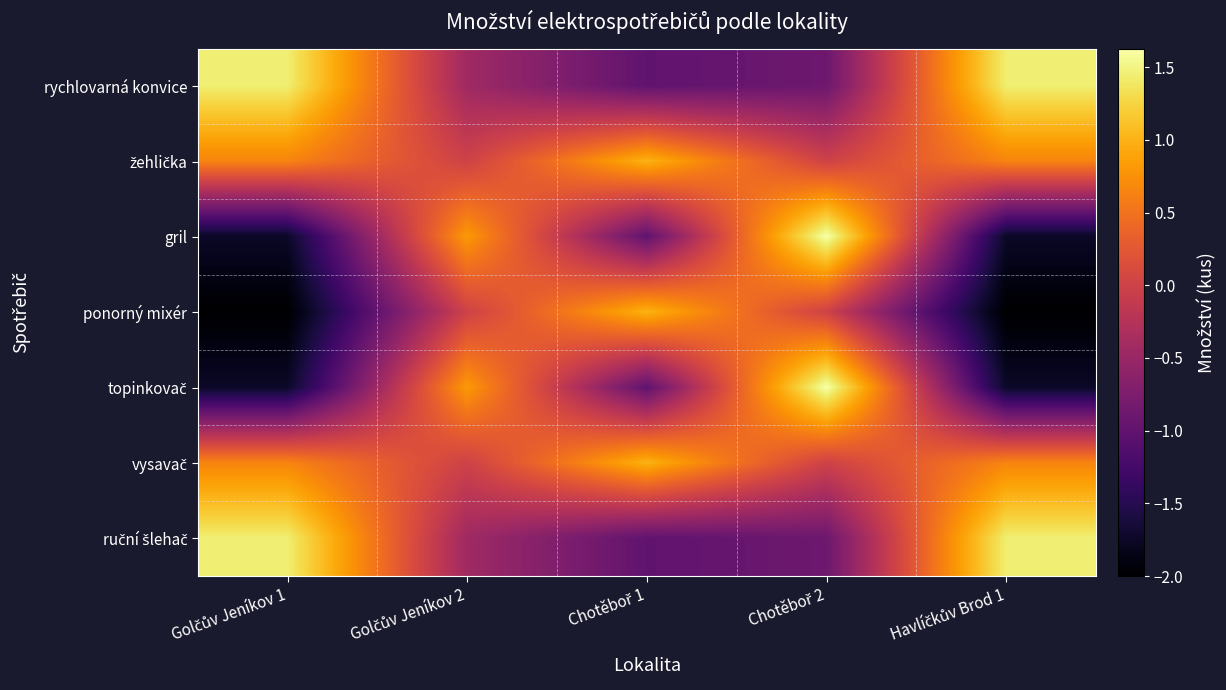

Which series has the widest spread of values?

gril